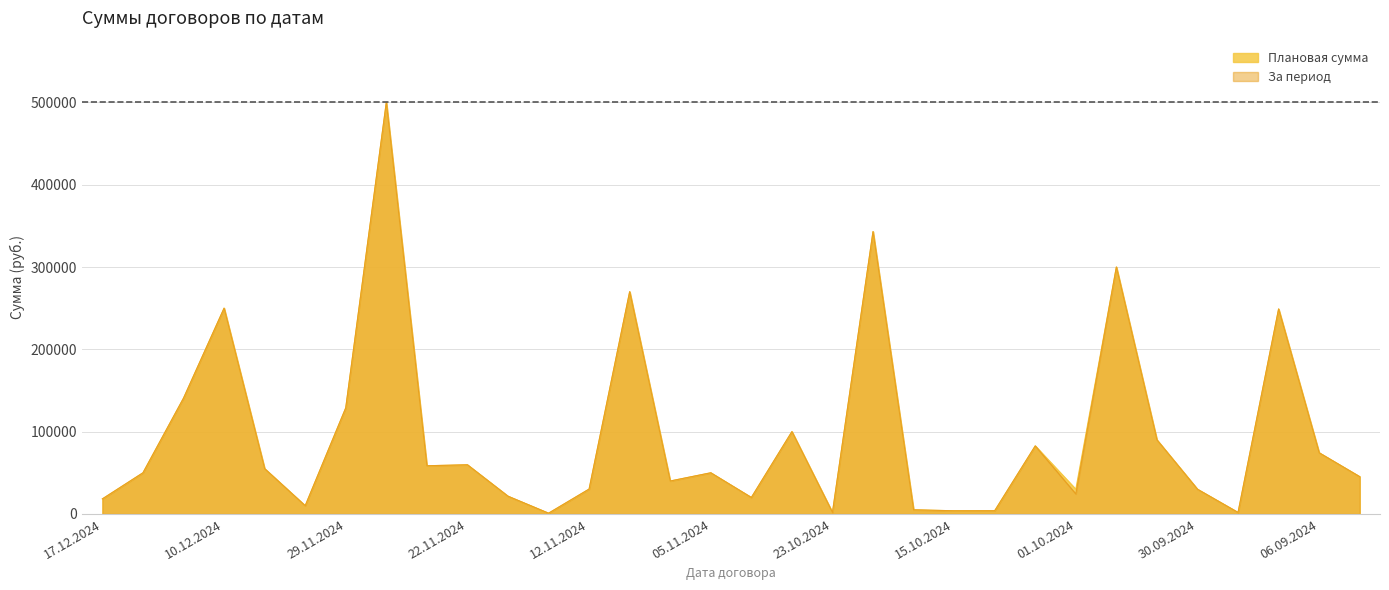

What is the approximate value of Плановая сумма at 11.11.2024?

40000.0